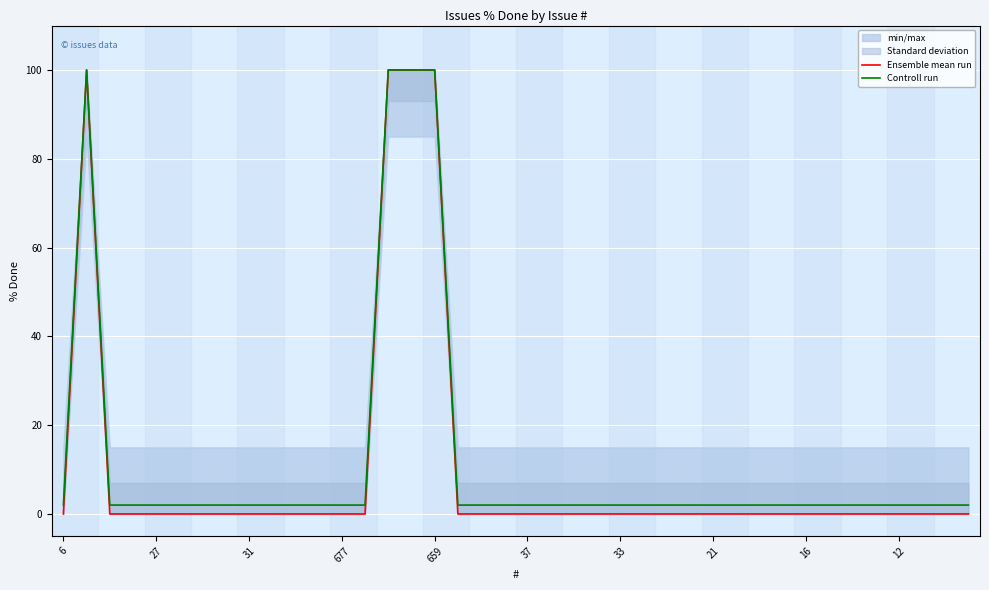

What is the sum of all Ensemble mean run values?

400